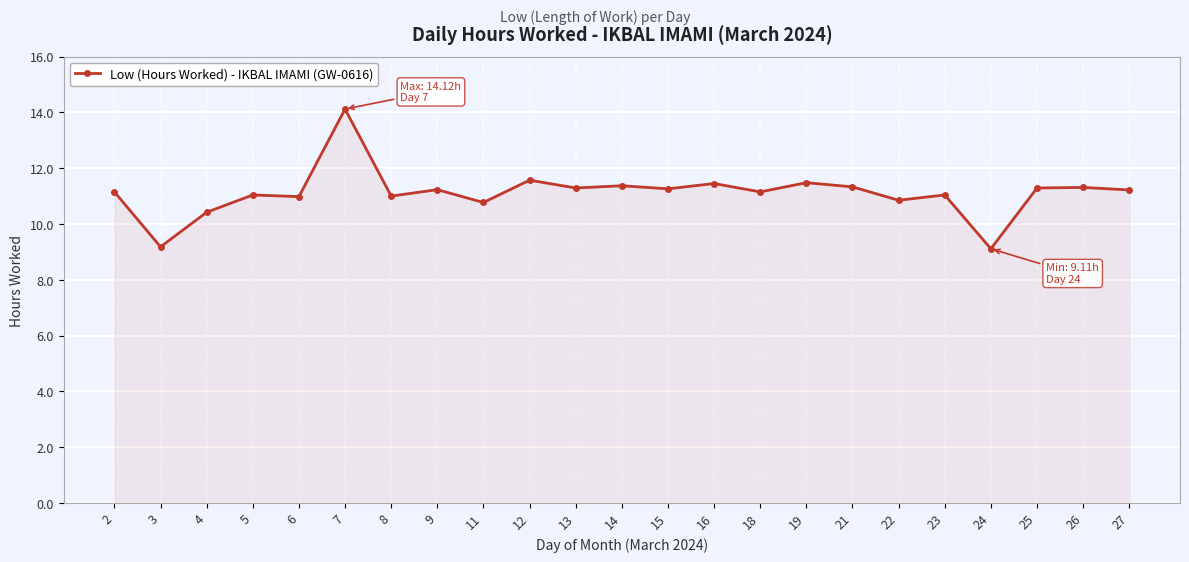

What is the difference between the values at 4 and 26?

0.9